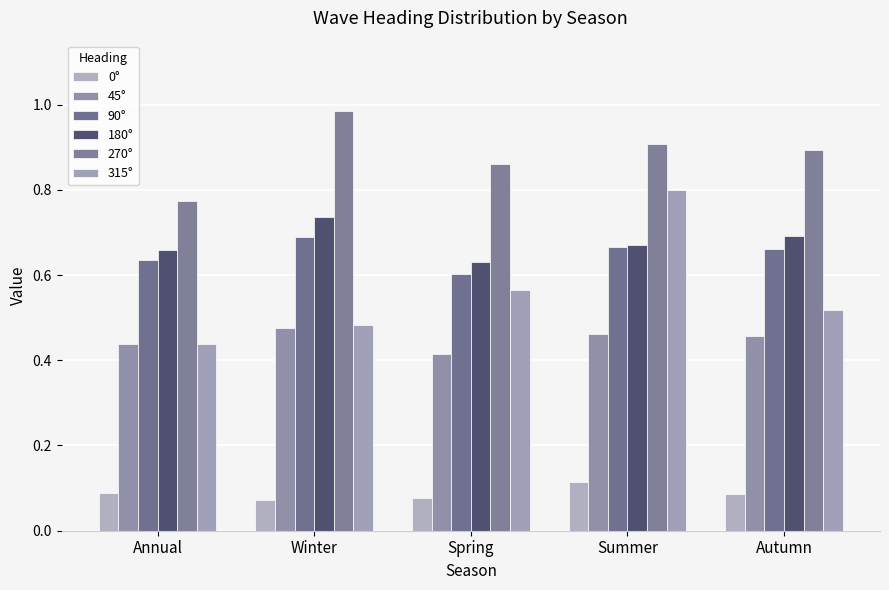

How many series are shown in this chart?

6